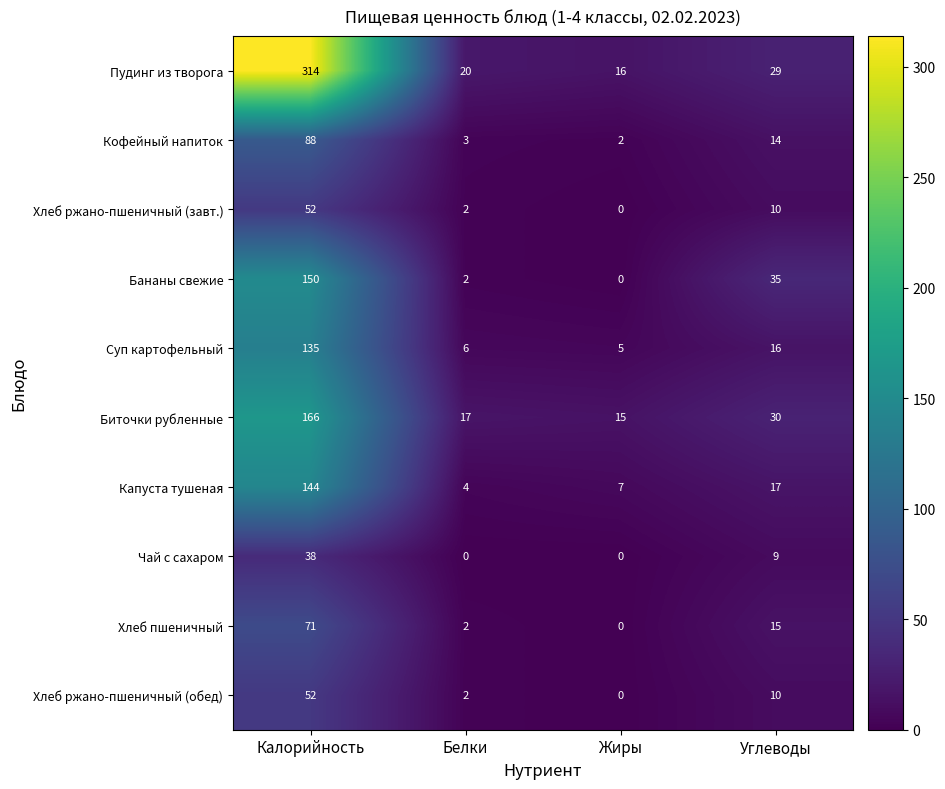

What is the total value across all series at Белки?

58